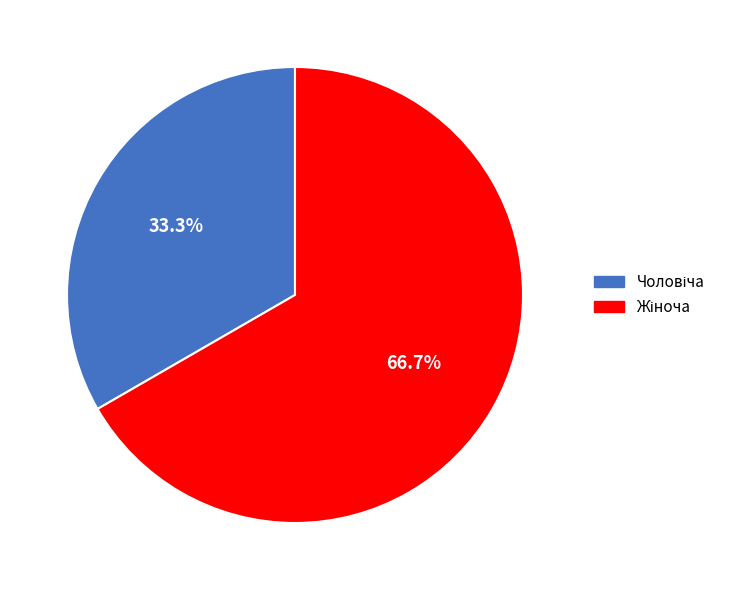

Is there any slice that represents more than half of the pie?

Yes